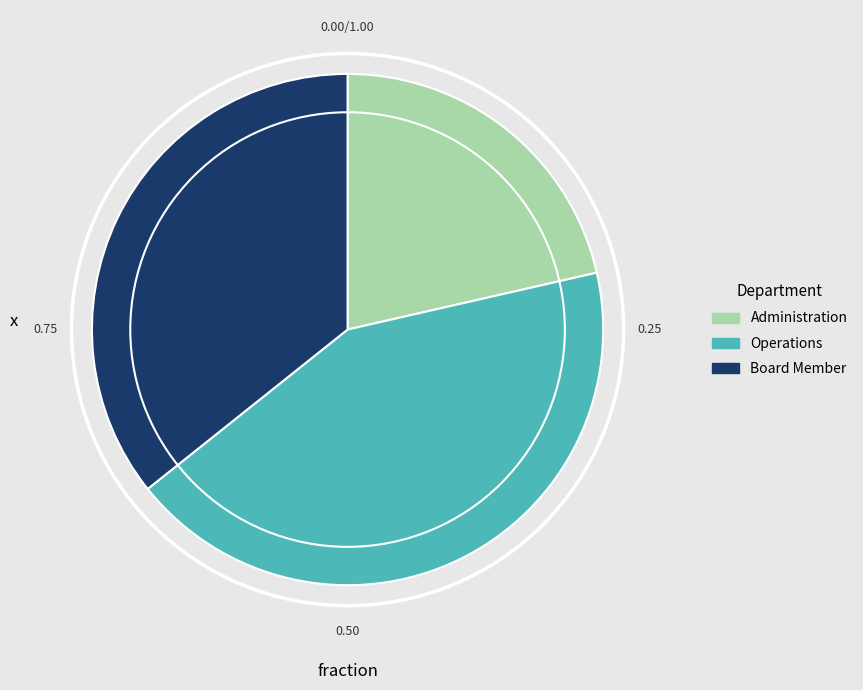

What is the largest slice in the pie chart?

Operations